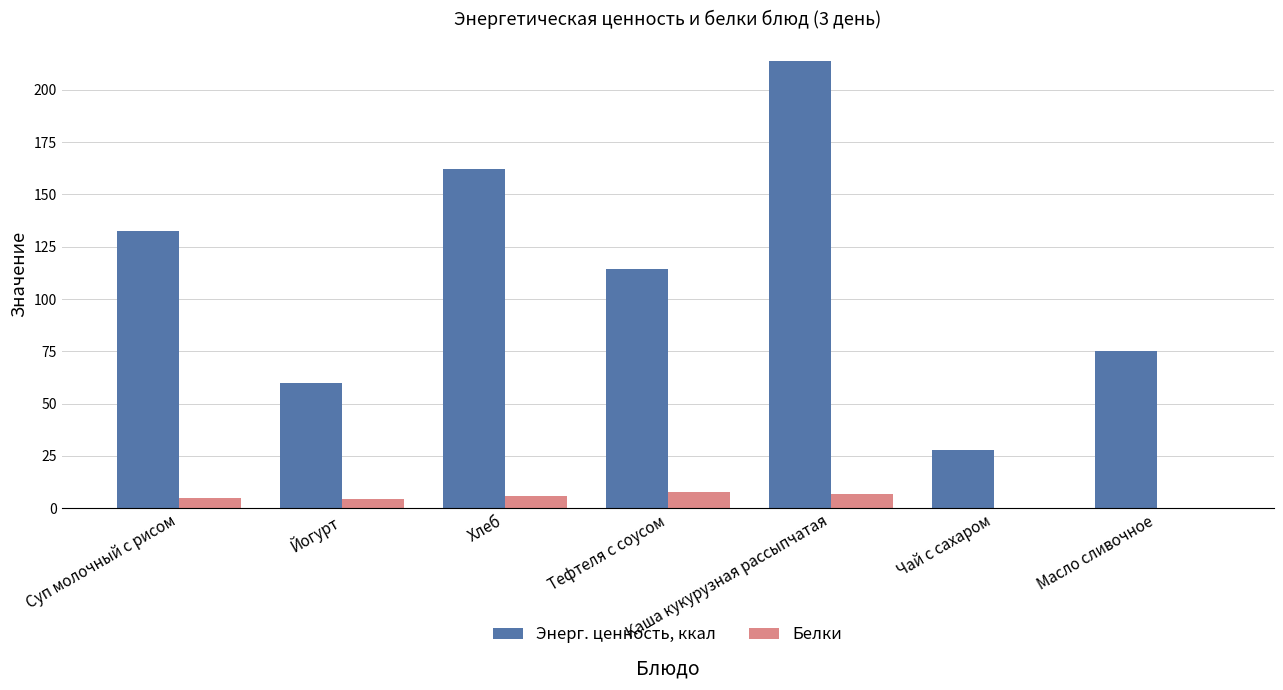

How many data points does each series have?

7